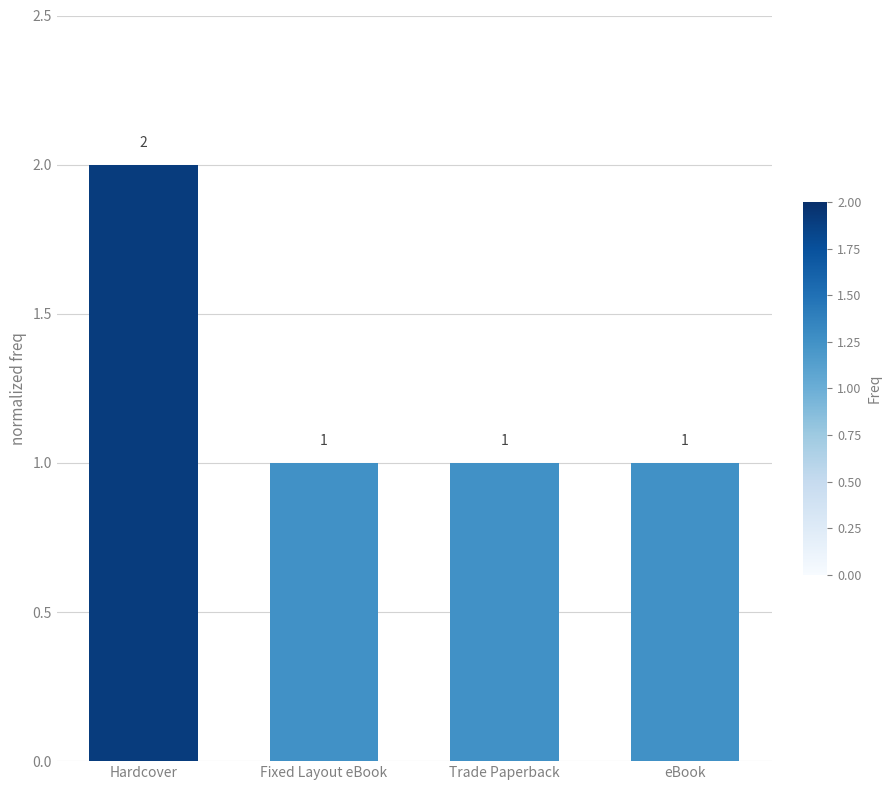

What is the value of the 4th bar from the left?

1